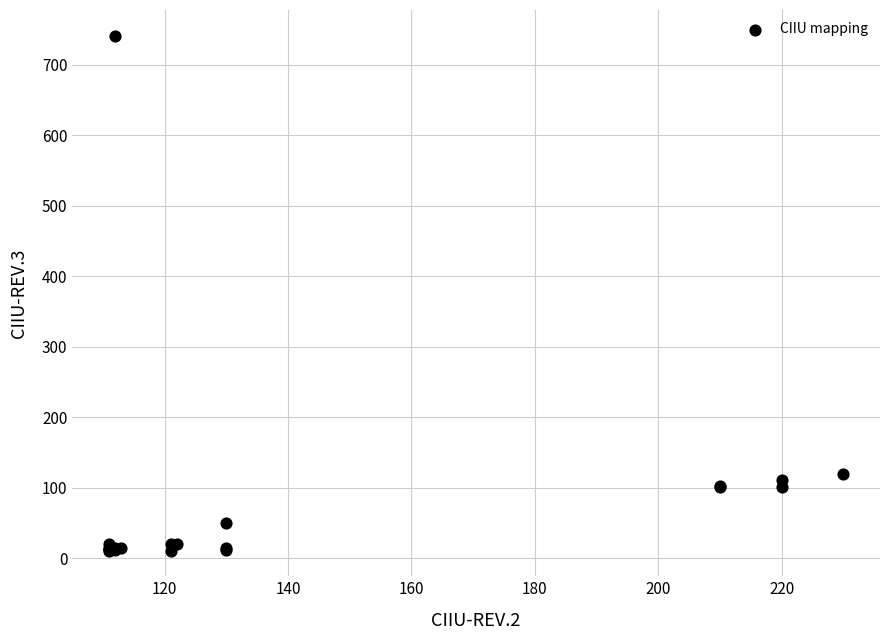

What Y value in the scatter plot is closest to 376?

120